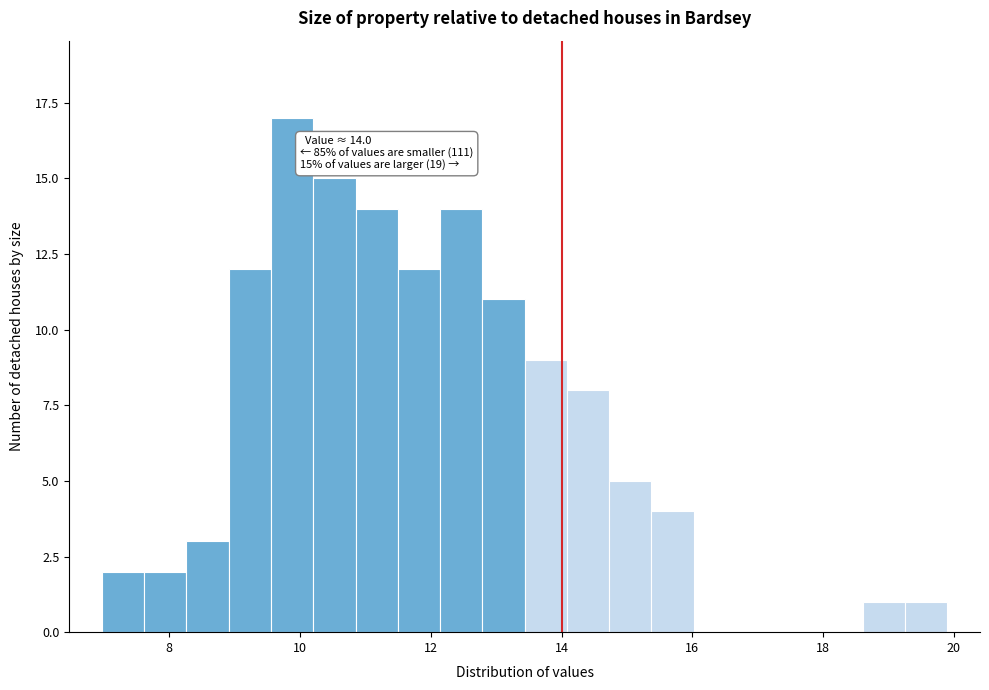

Around what value on the x-axis is the tallest bar? Give the approximate position of its centre, as read against the axis.

9.8